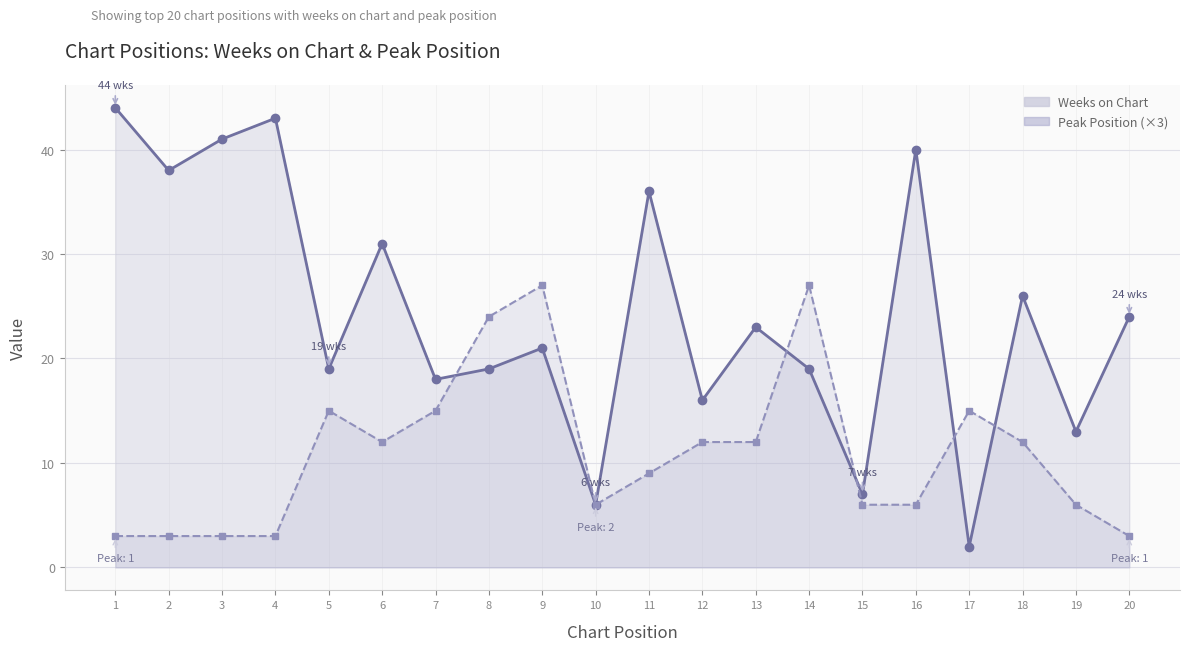

What are all the series names shown in the legend?

Weeks on Chart, Peak Position (×3)